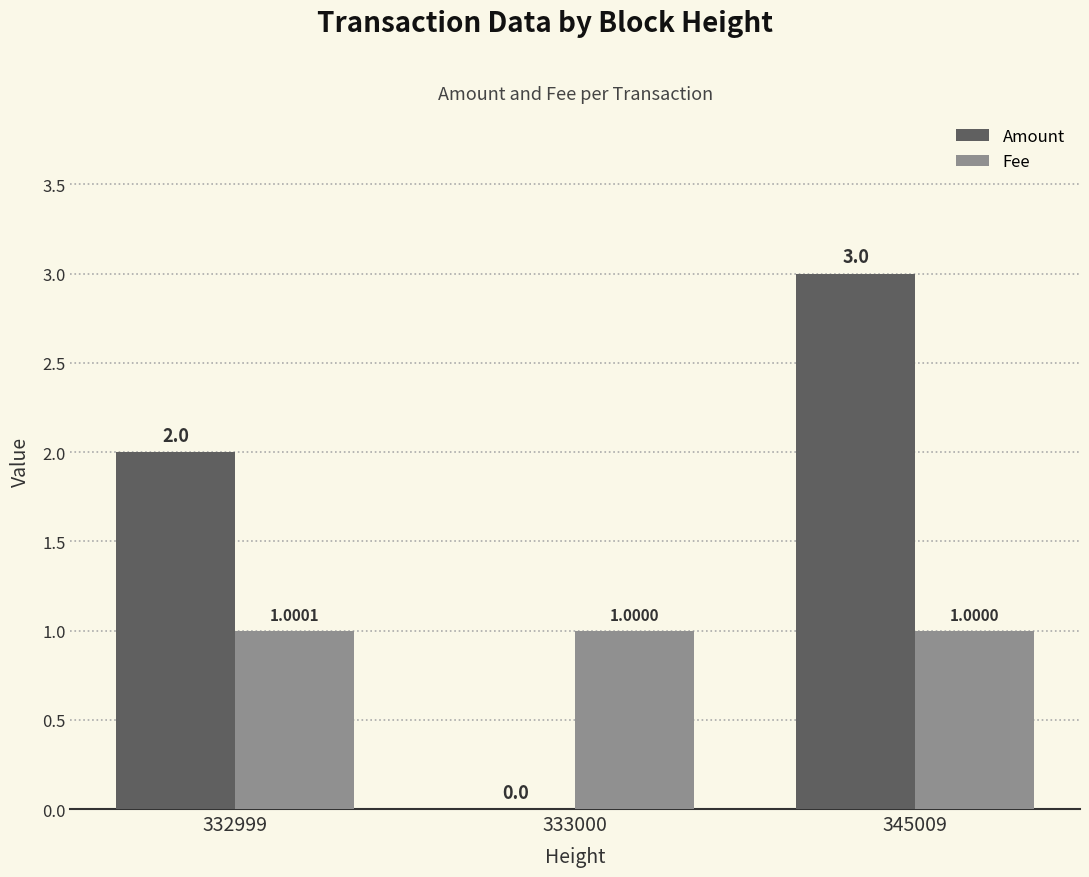

How many distinct data groups are displayed?

2